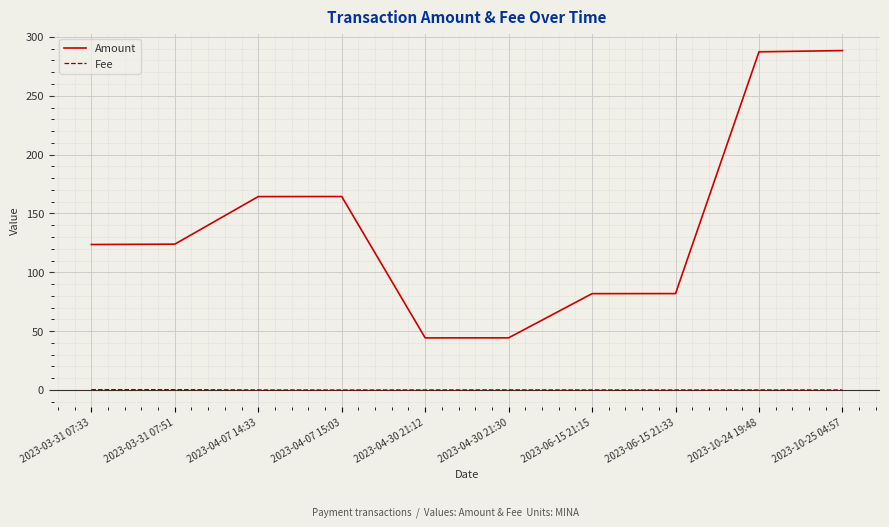

Count the number of categories in the chart.

10